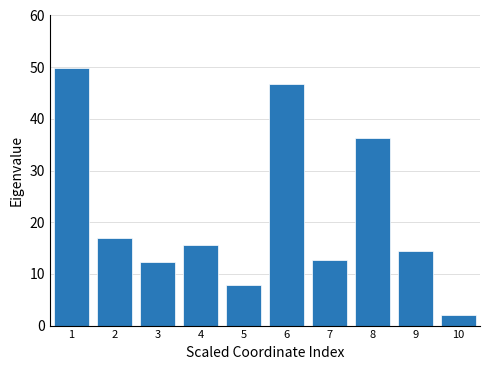

Reading left to right, what are all the values shown in this chart?

49.8	17.0	12.3	15.5	7.9	46.8	12.8	36.4	14.5	2.1